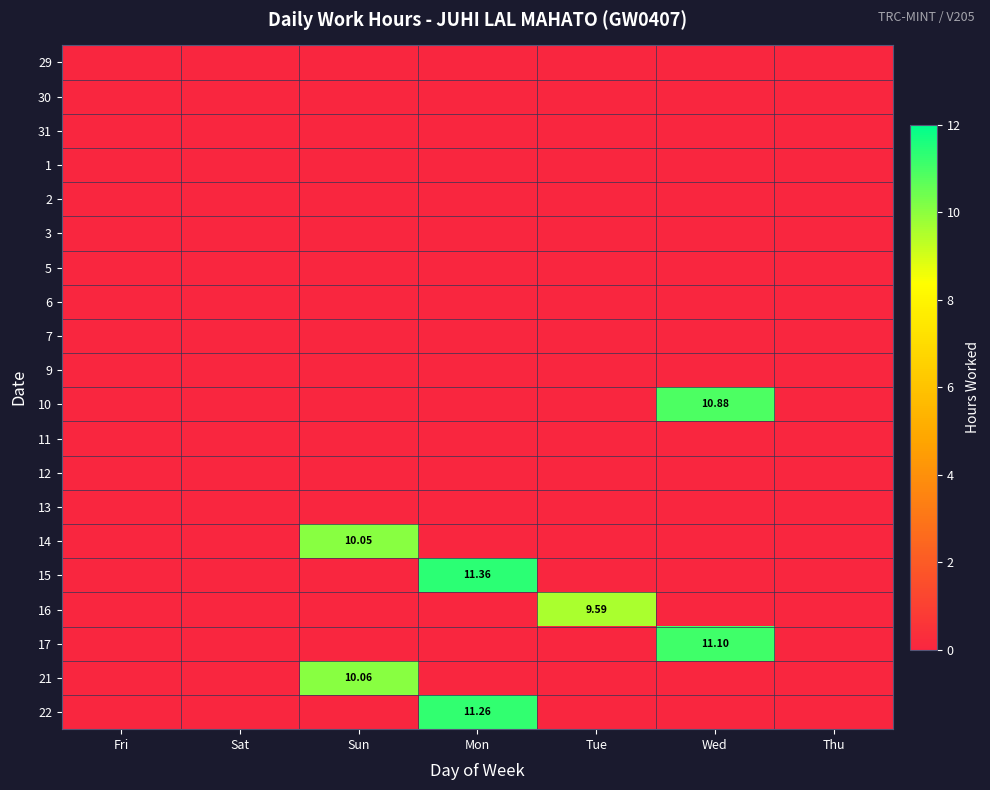

Where is 14 nearest to the value 5?

Fri